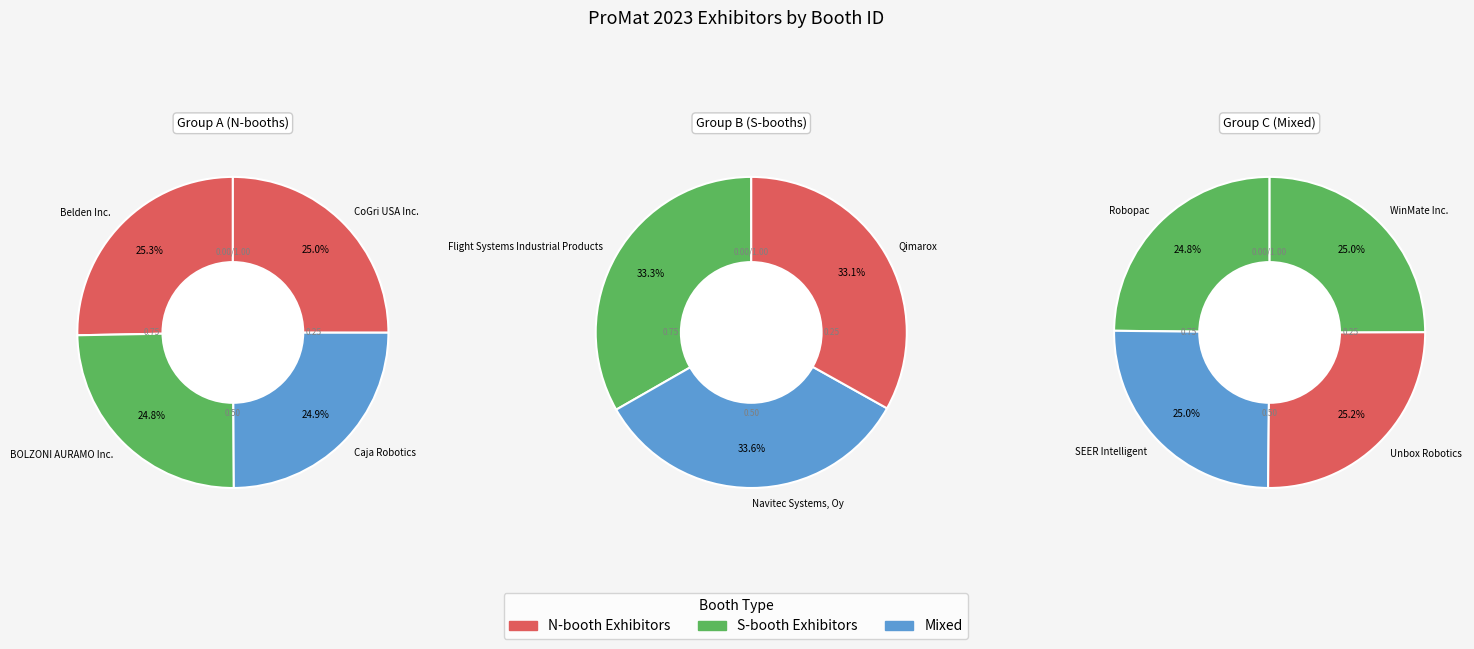

Which slice is the smallest?

Qimarox